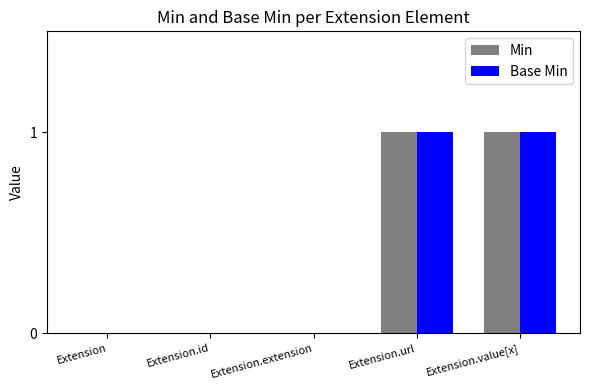

How many groups of bars are there?

5